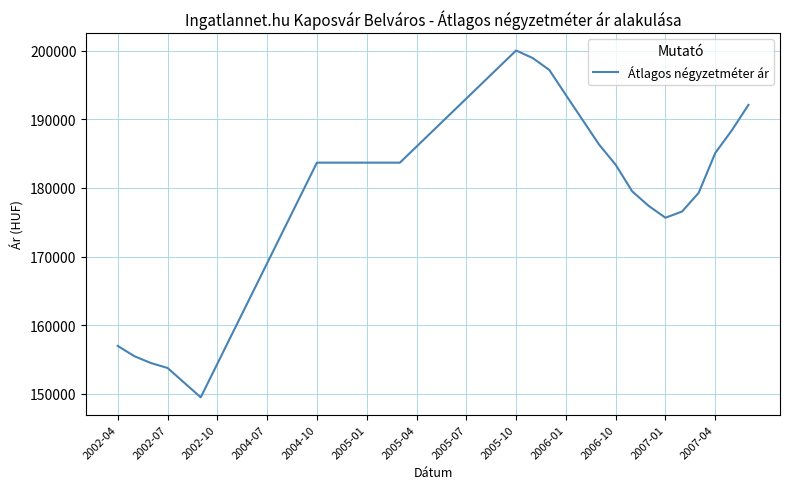

What is the smallest value displayed?

149509